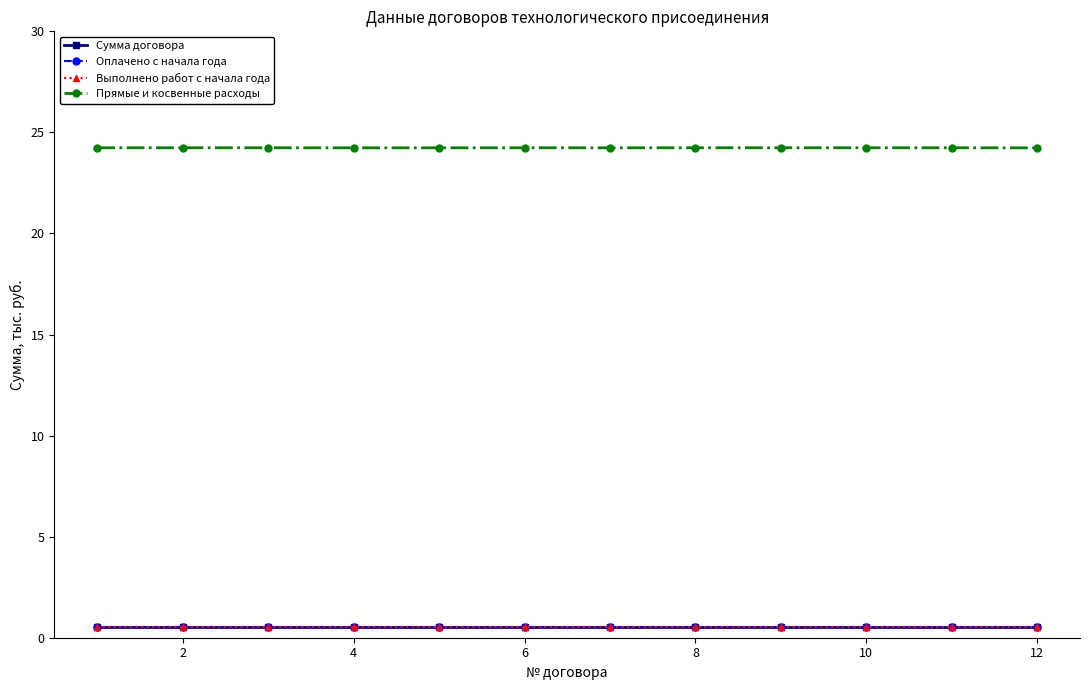

Is this an area chart (filled region under the line)?

No